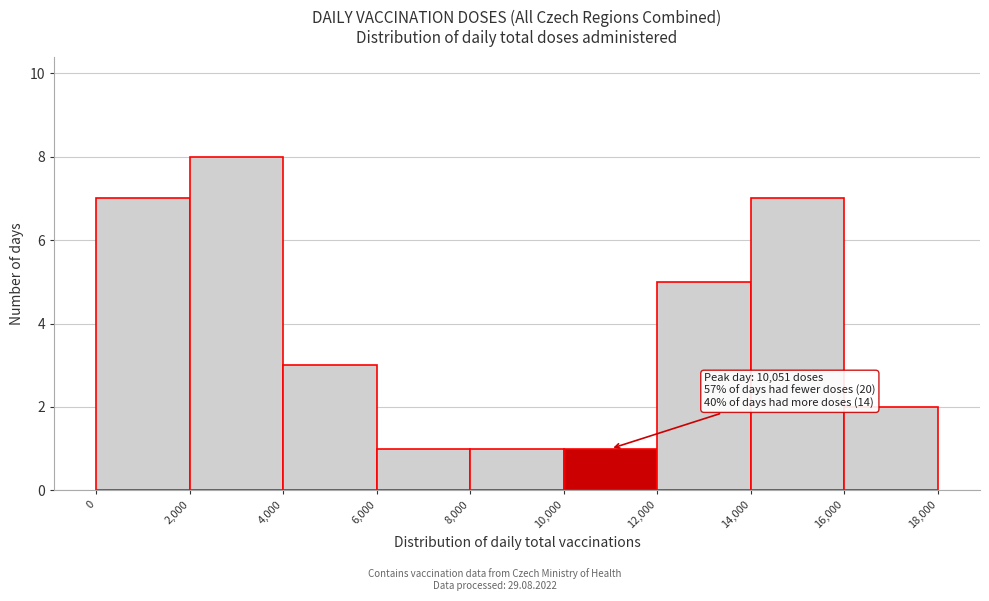

Over which range of the x-axis is the bar tallest?

2,000 to 4,000